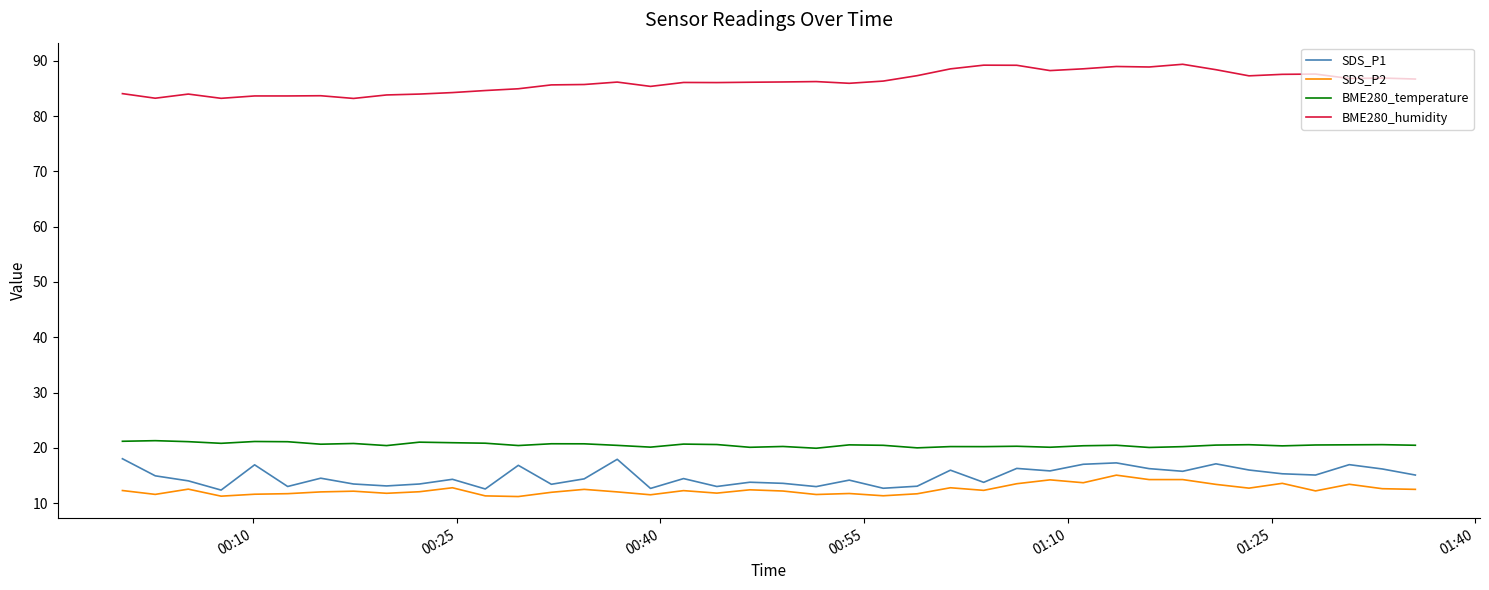

What is the greatest value displayed?

89.4